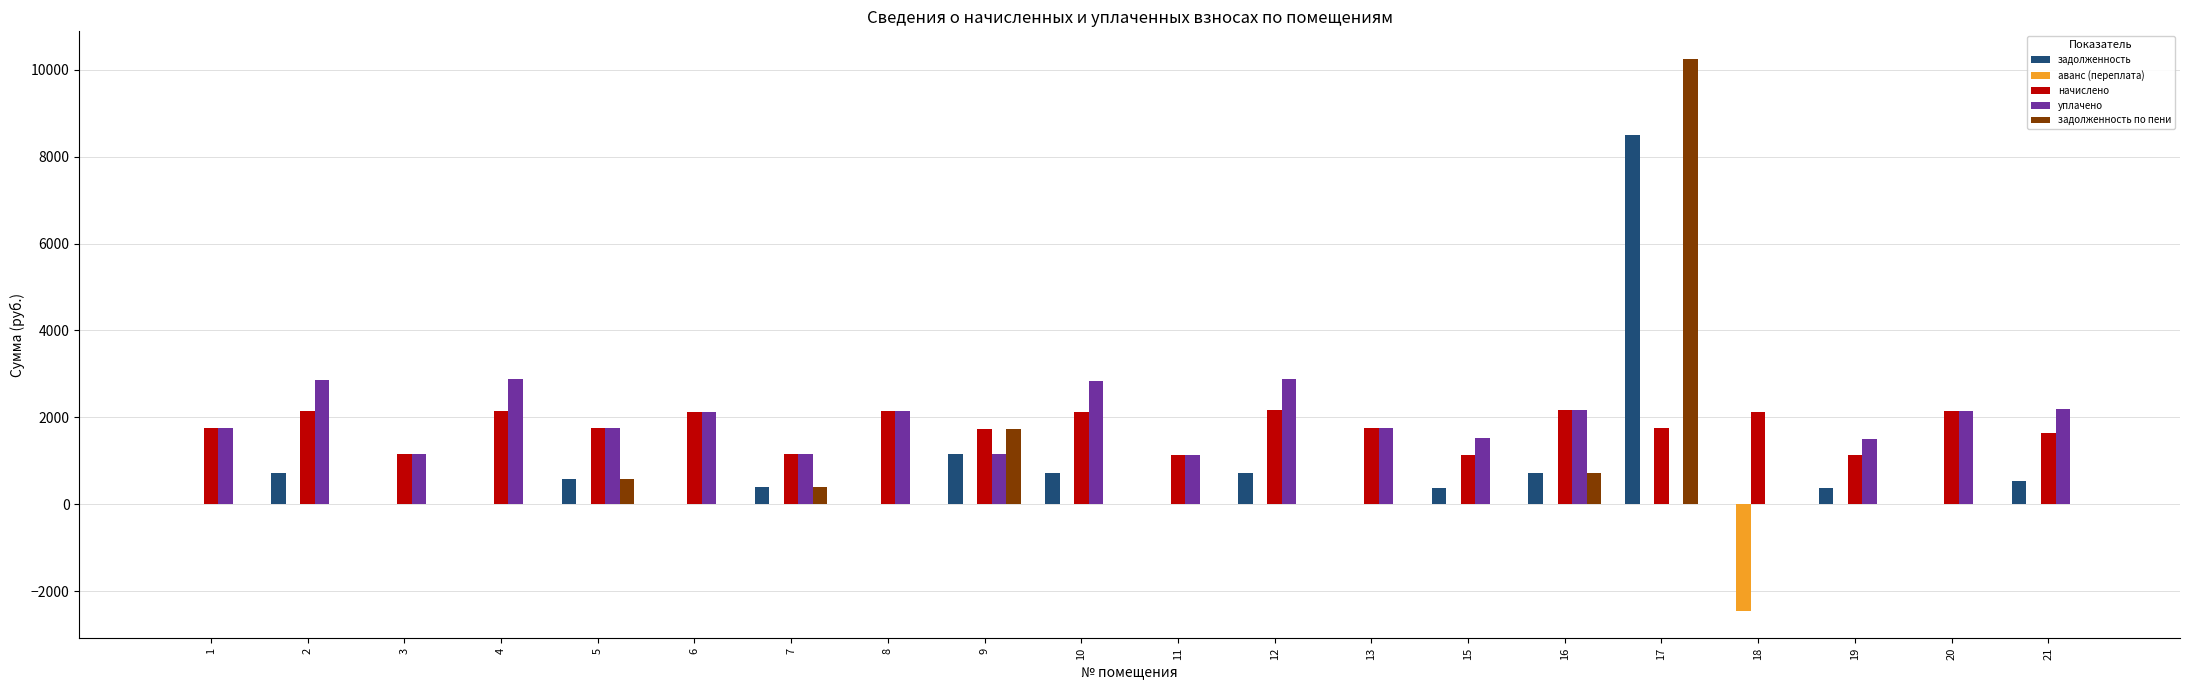

Is it true that уплачено equals 662.4 at 4?

False